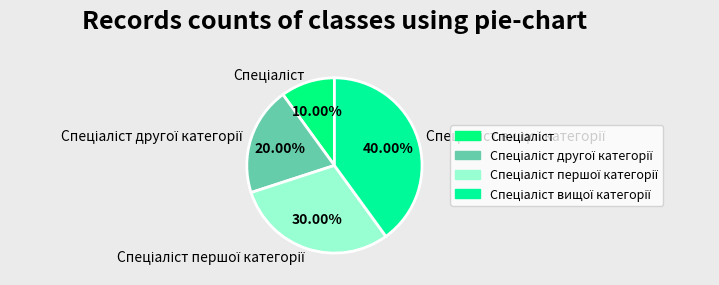

Is there a majority slice in this chart?

No